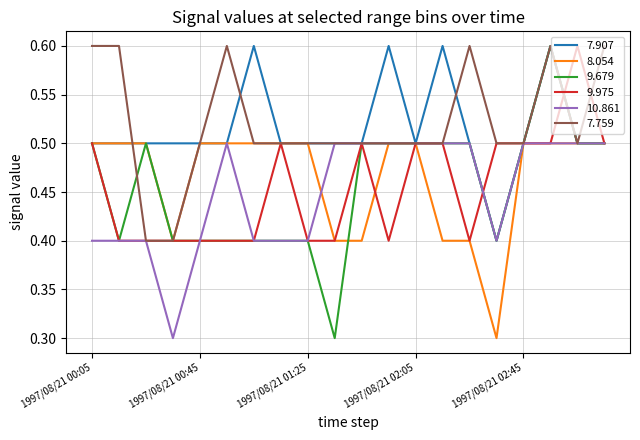

How many 10.861 values are between 0 and 1?

20